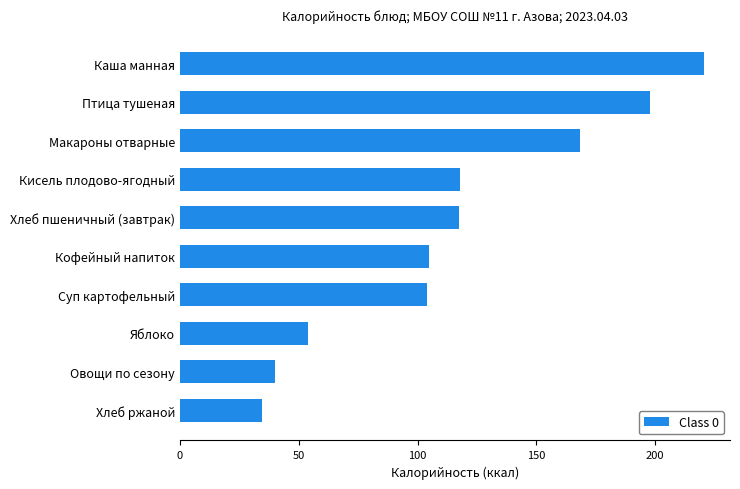

Which category has the highest value across all series?

Каша манная